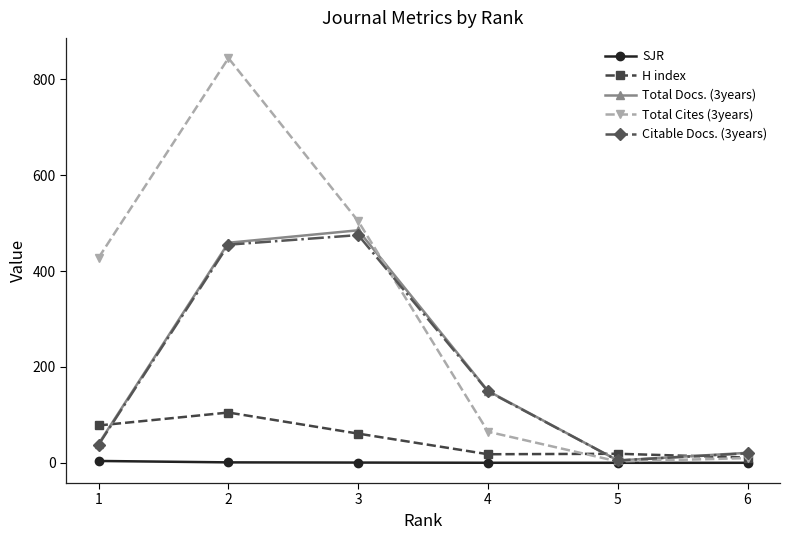

What is the value of the Citable Docs. (3years) point at the 3rd from the left?

475.0